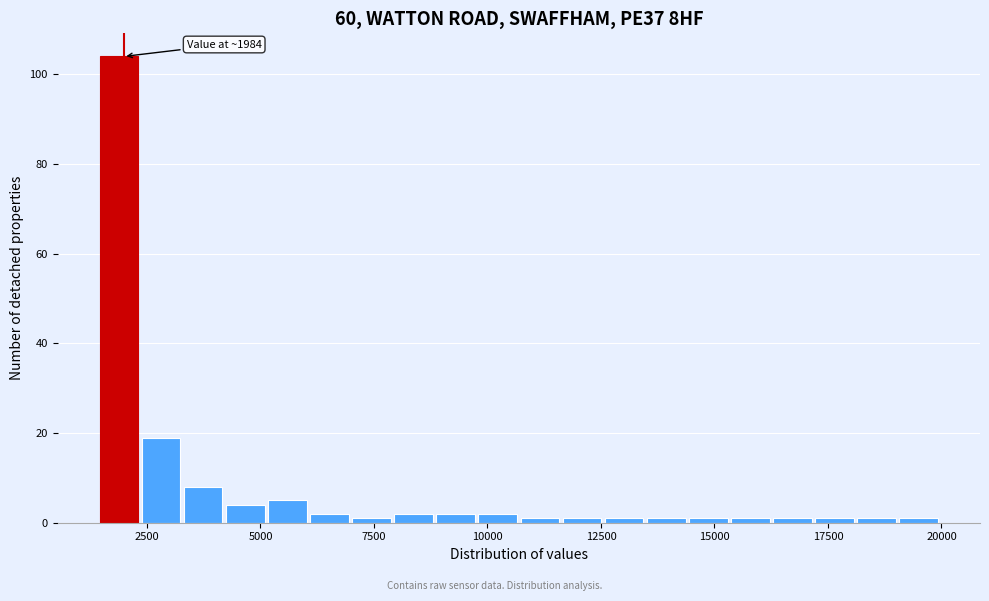

Read against the x-axis, roughly where is the centre of the tallest bar?

2000